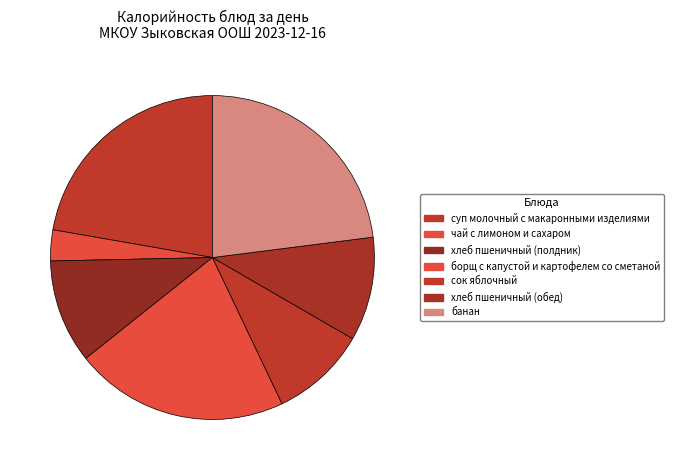

How many segments does this pie chart have?

7